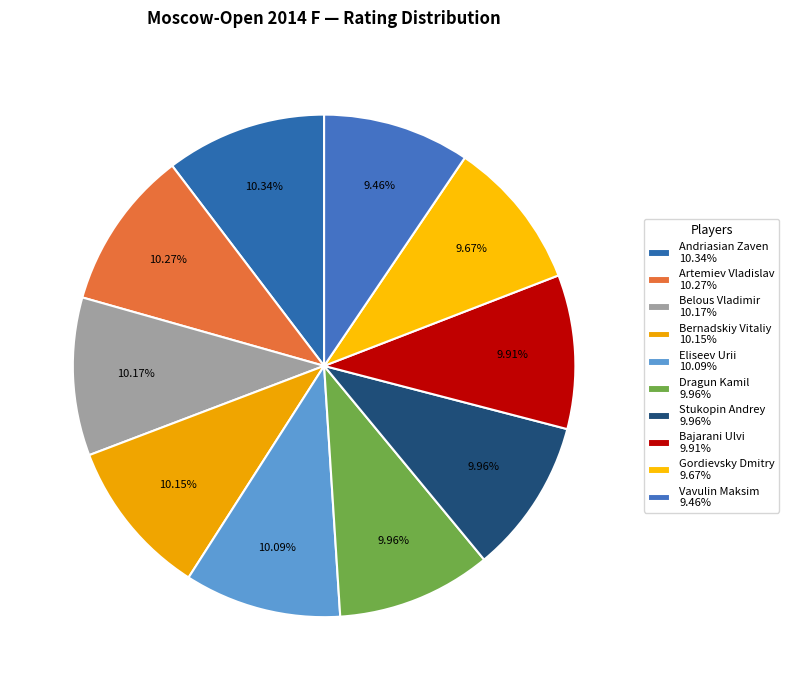

Which category has the biggest portion of the pie?

Andriasian Zaven